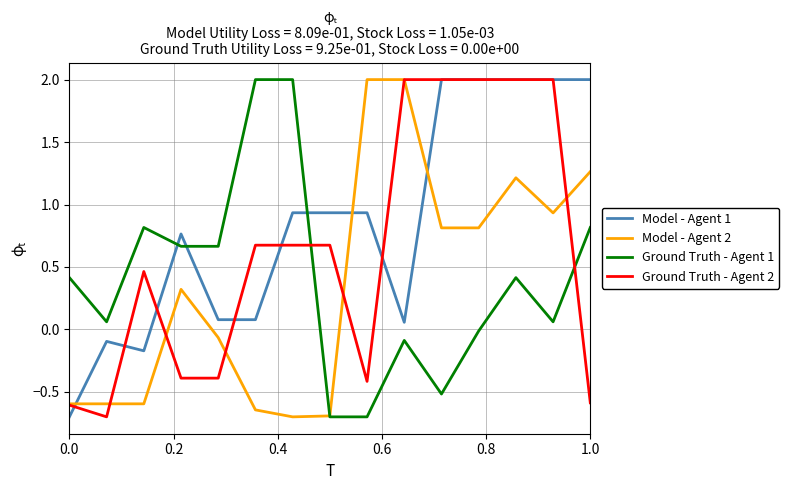

What is the difference between the second highest and minimum values in the Model - Agent 2 series?

2.7